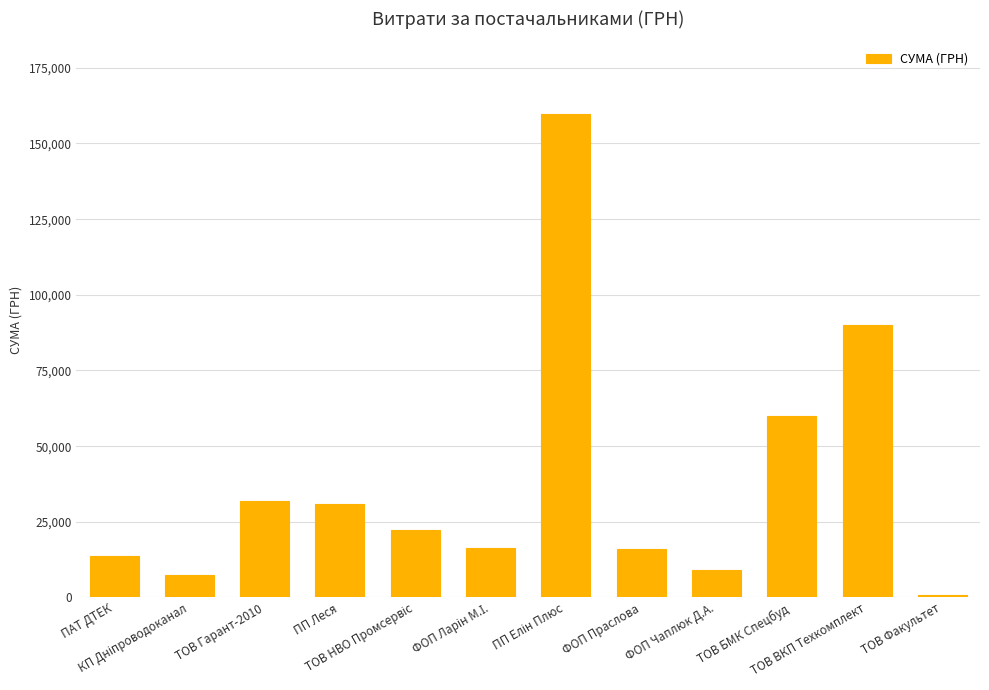

What position from the left is ТОВ ВКП Техкомплект?

11